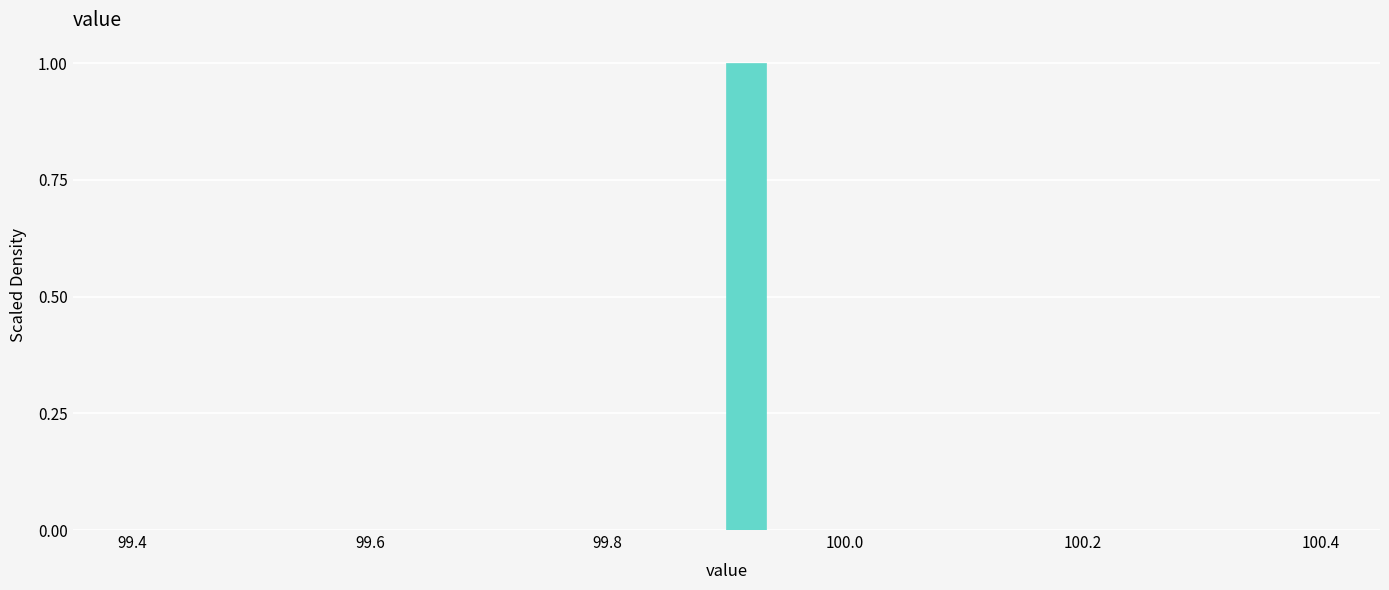

Around what value on the x-axis is the tallest bar? Give the approximate position of its centre, as read against the axis.

99.92